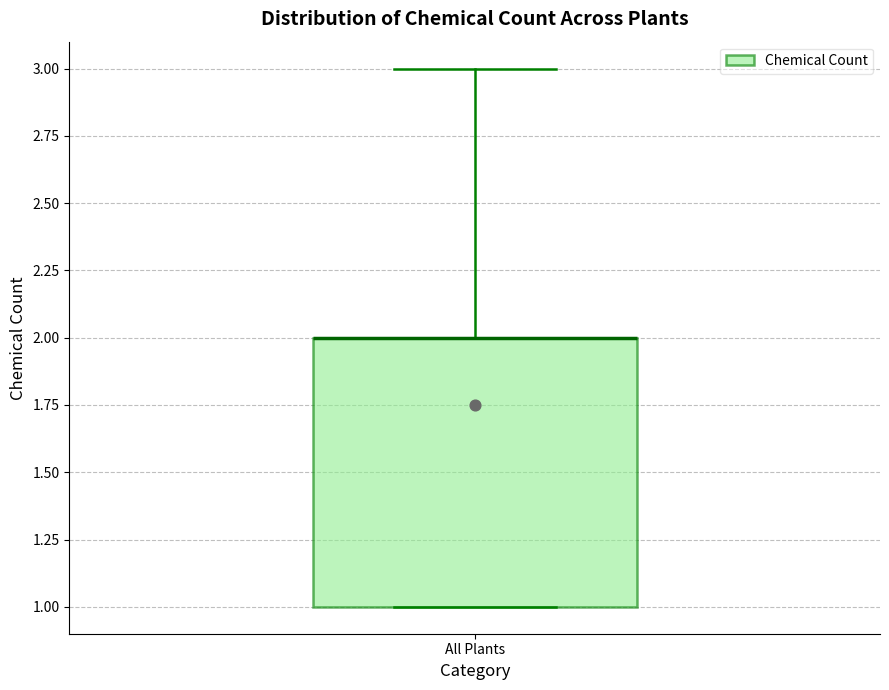

Read this box plot against the y-axis: the position of the median line, the range covered by the box, and the ends of both whiskers. The values are not printed on the chart, so give them approximately, as read against the axis.

median 2 (drawn on the box's upper edge), box 1 to 2, whiskers 1 to 3